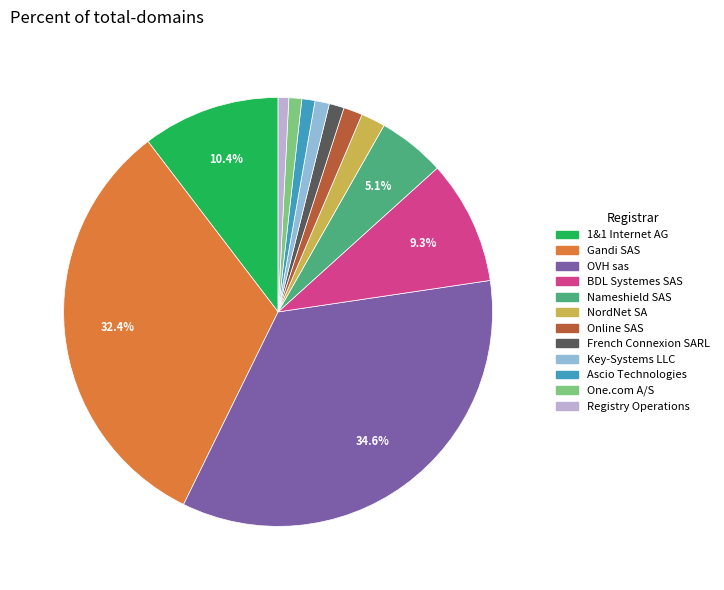

What is the largest slice in the pie chart?

OVH sas